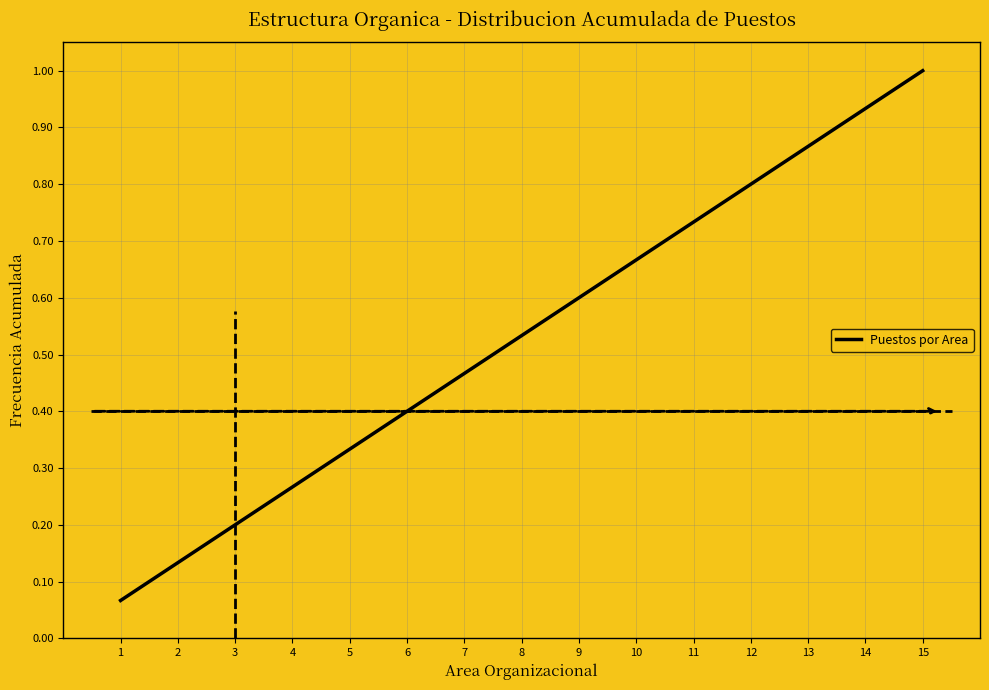

At which category does the chart reach its peak across all series?

15